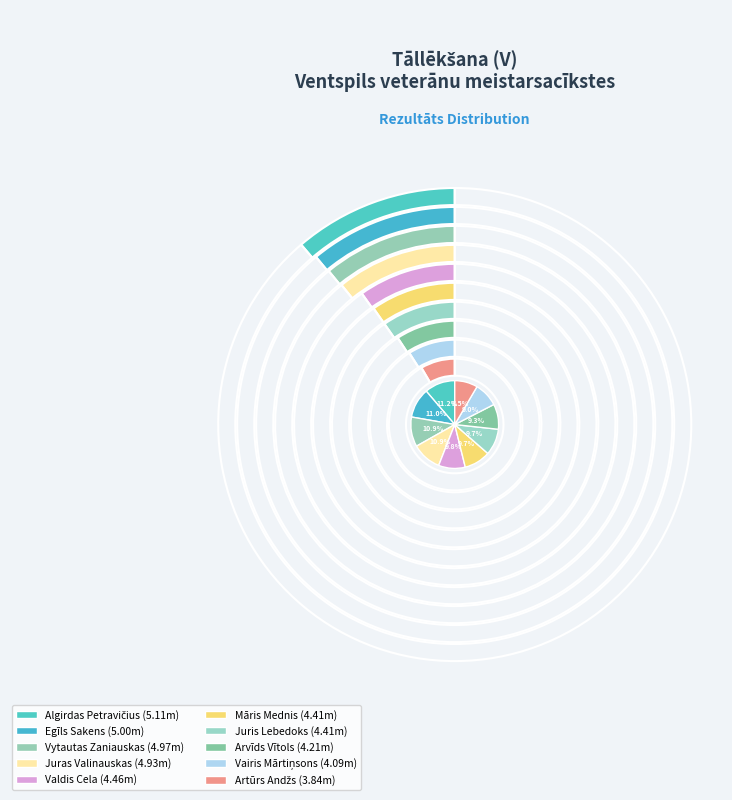

What is the ratio of the value at Arvīds Vītols to the value at Artūrs Andžs?

1.1